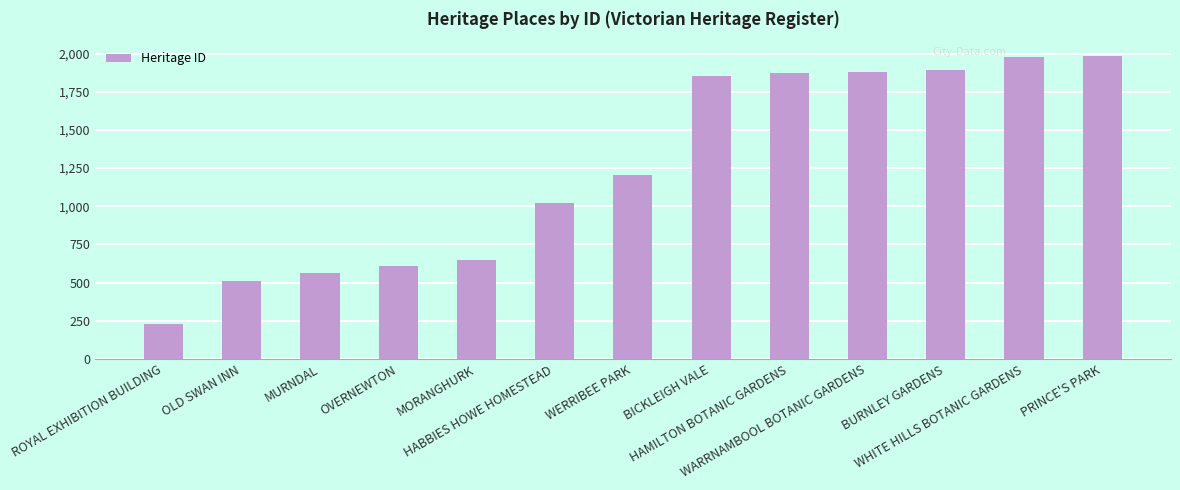

Are the bars grouped side by side (vs. stacked)?

No